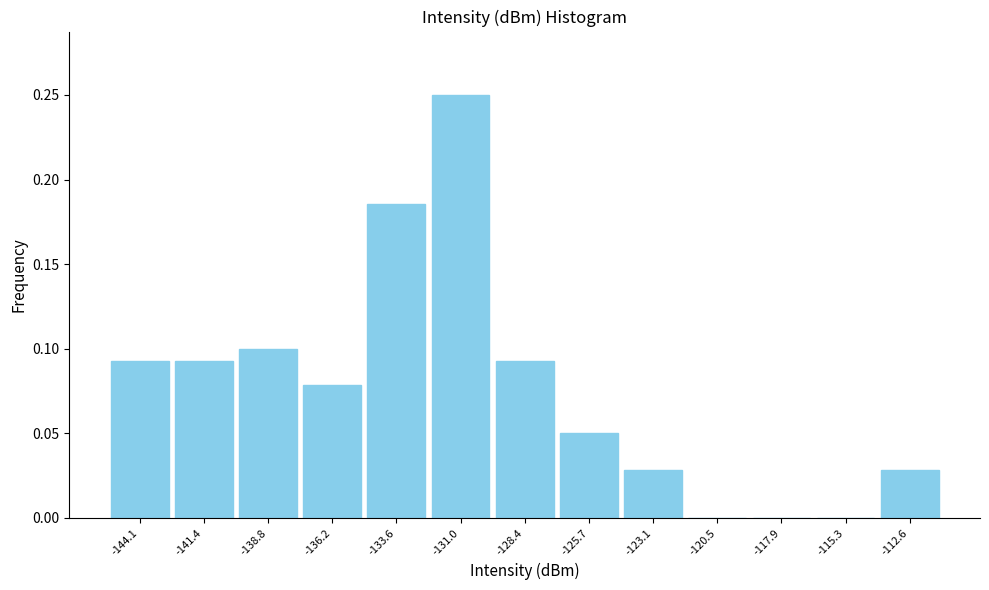

Which label corresponds to the largest value in the chart?

-131.0